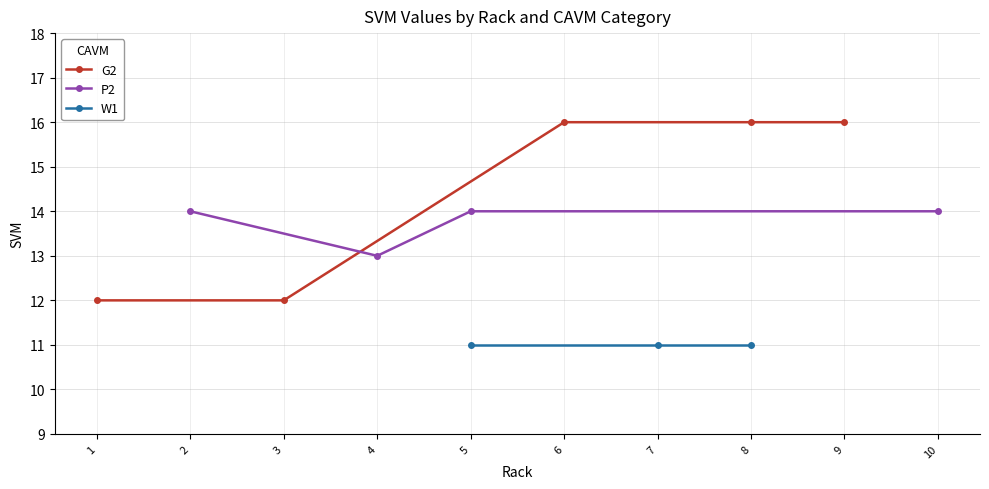

What is the average value of the G2 series?

14